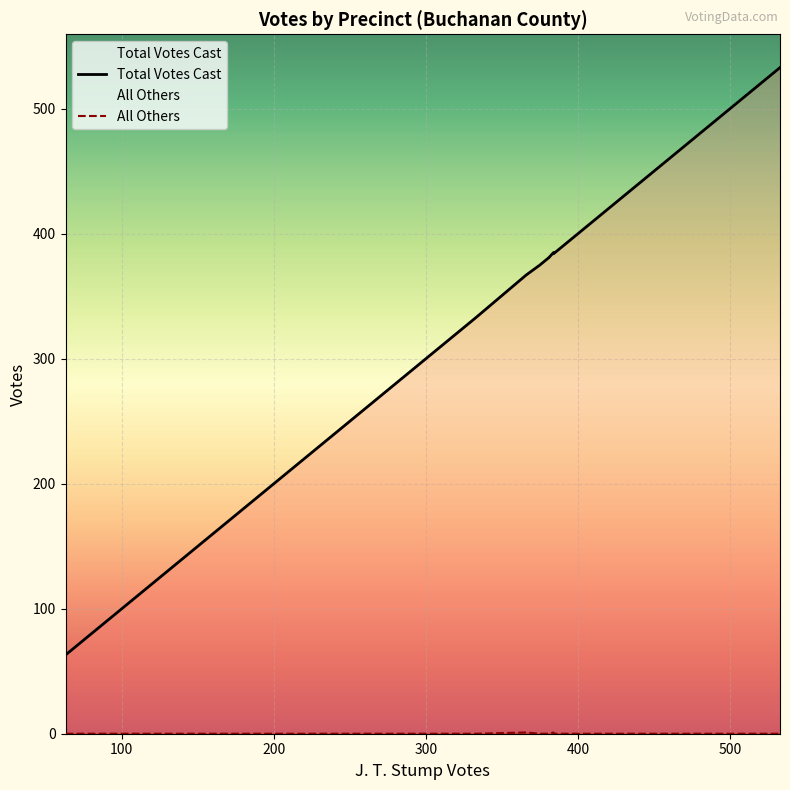

How many data points does each series have?

20